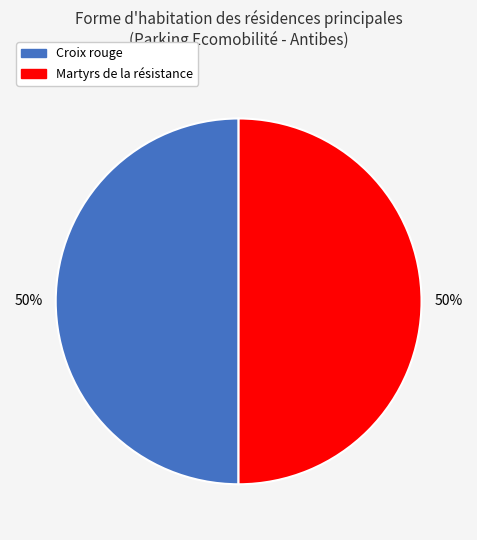

To the nearest percent, what portion does Martyrs de la résistance represent?

50%